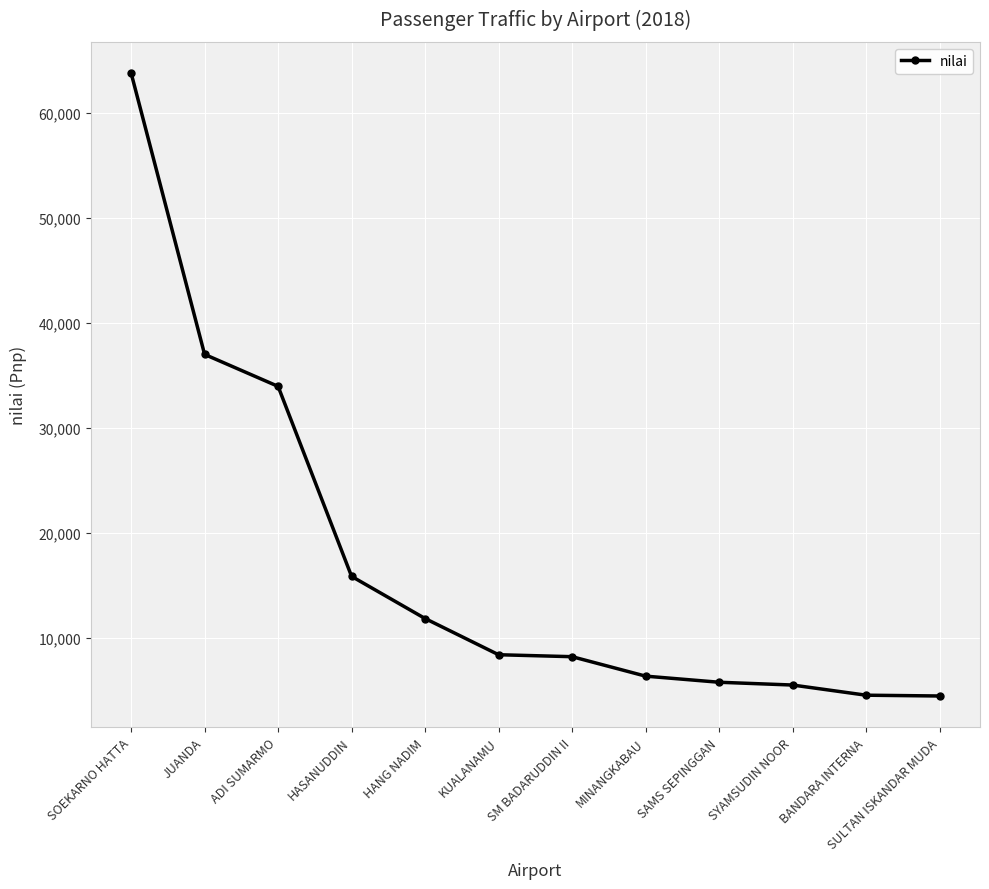

What is the label of the 3rd point from the right?

SYAMSUDIN NOOR